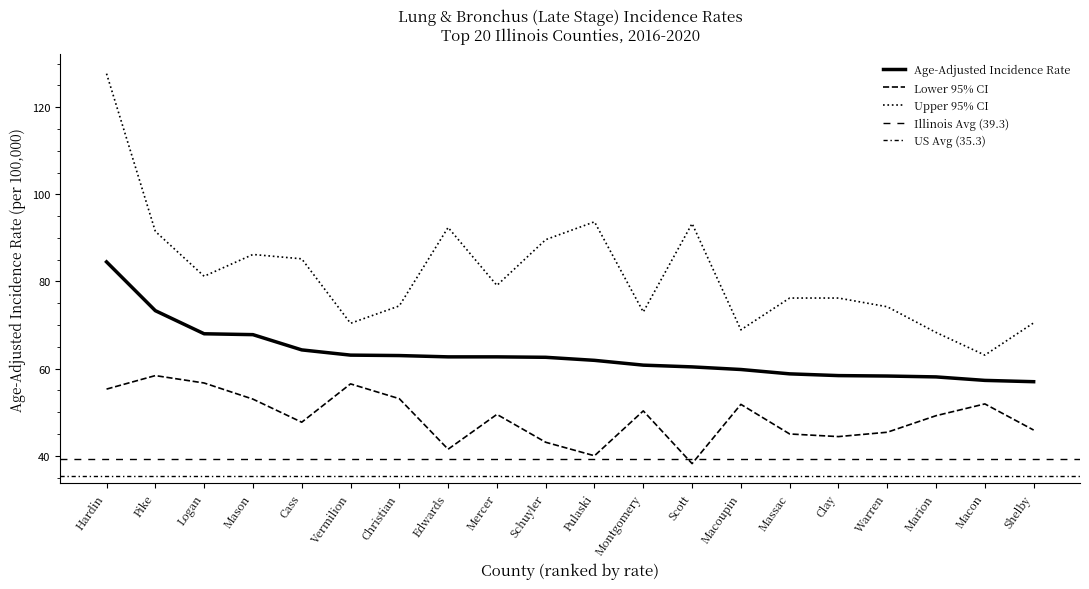

Does the chart have visible grid lines?

No